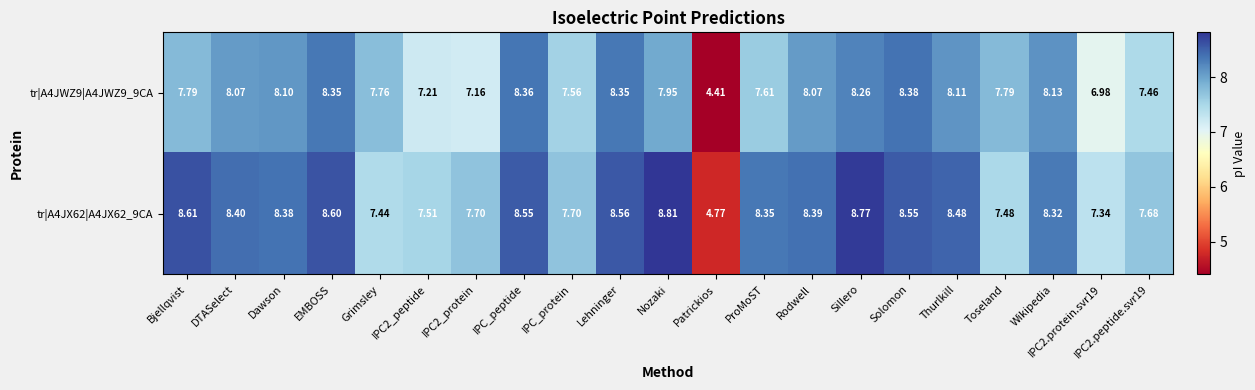

Which category has the lowest value across all series?

Patrickios